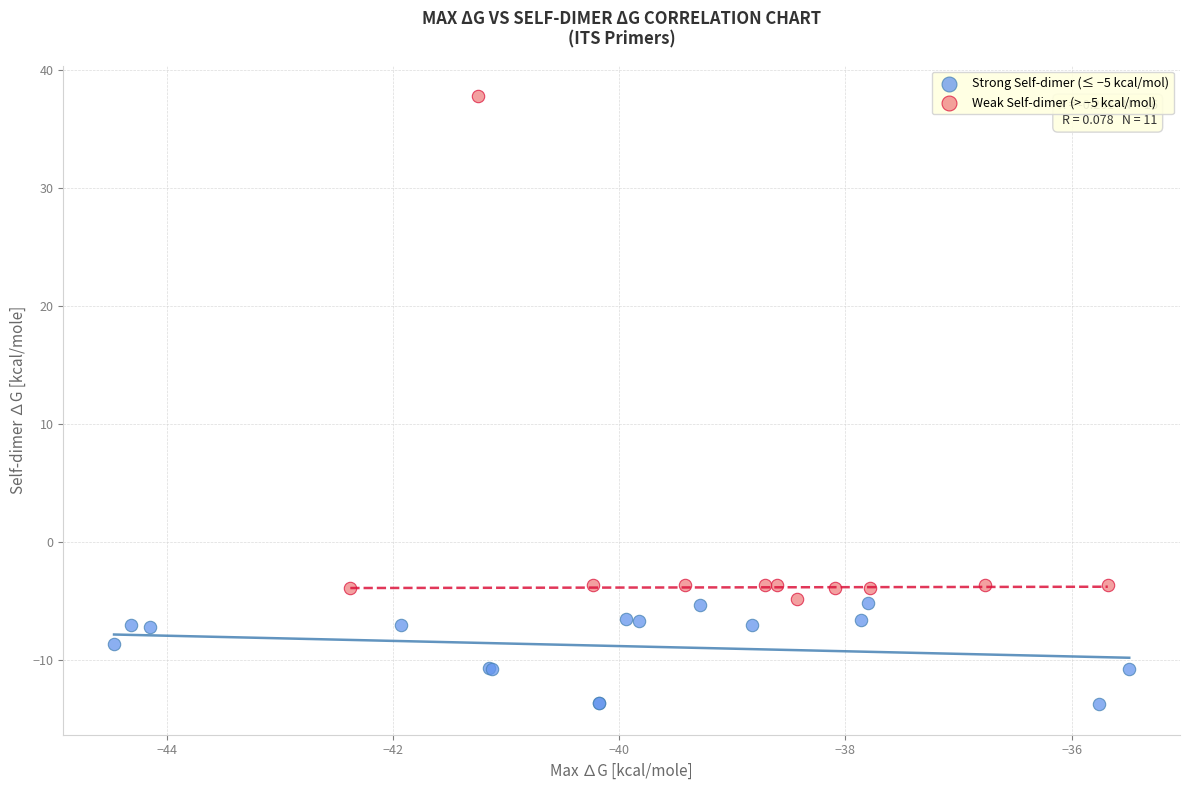

Which series has the widest spread of Y values?

Weak Self-dimer (> −5 kcal/mol)